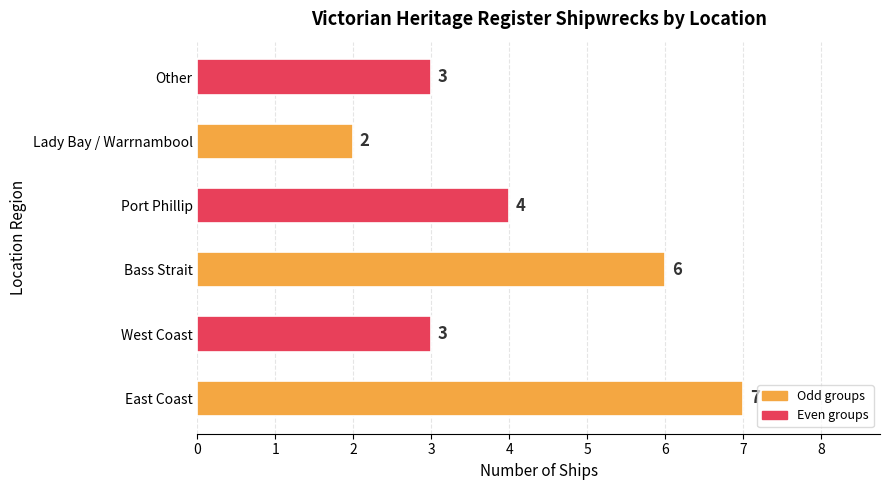

Count the values in the range 3 to 6.

4